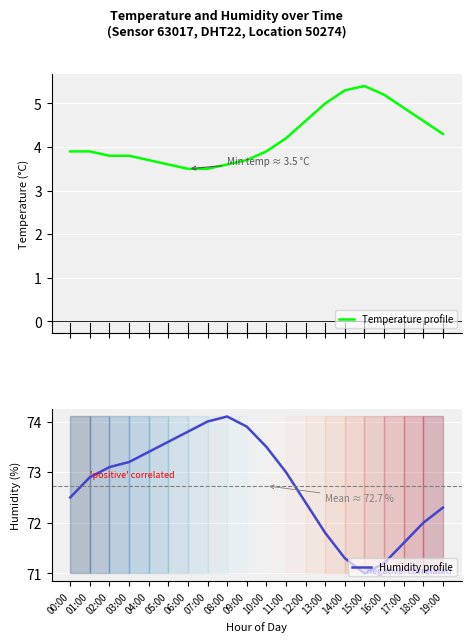

Is it true that Temperature profile equals 3.7 at 09:00?

True